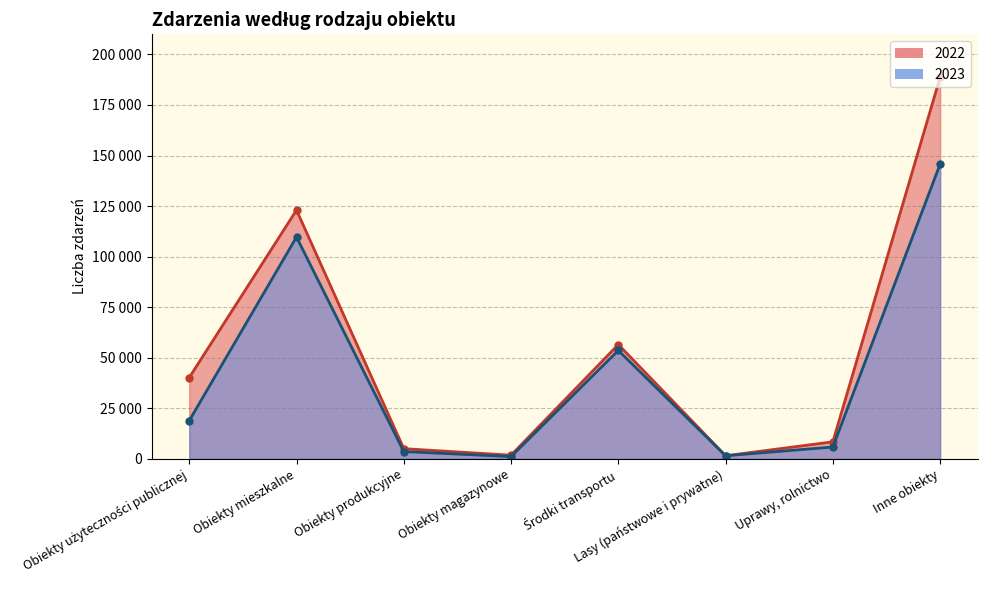

What is the value of the 2022 point at the 8th from the left?

188791